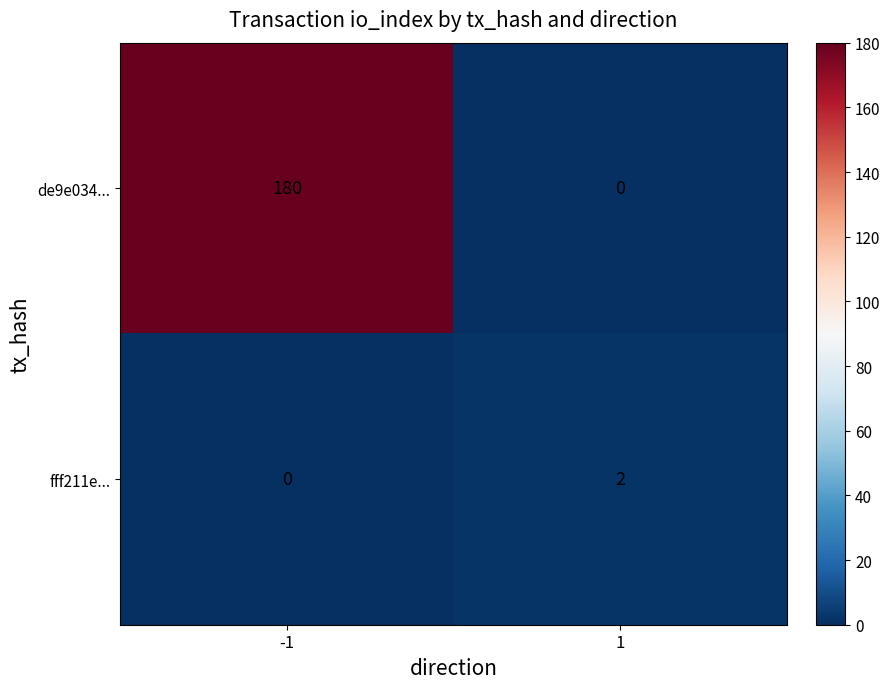

Is it true that fff211e... equals 2 at 1?

True